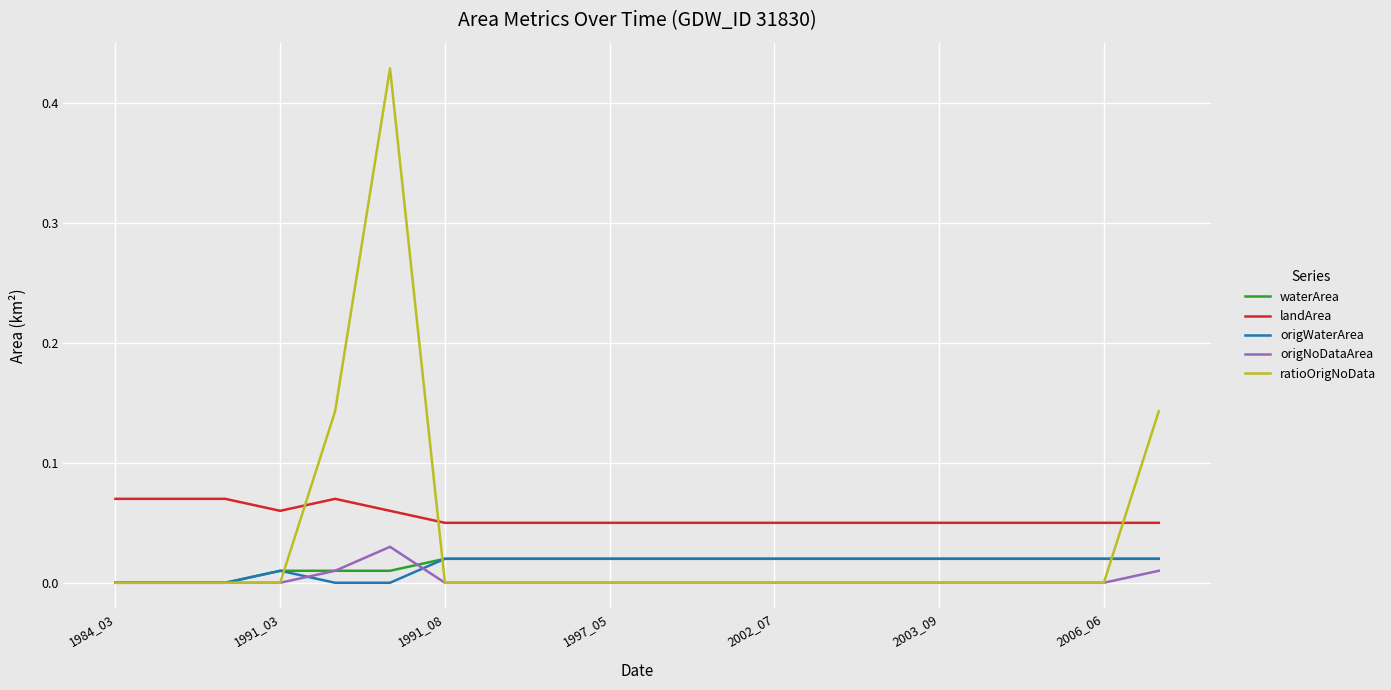

Which series has the widest spread of values?

ratioOrigNoData